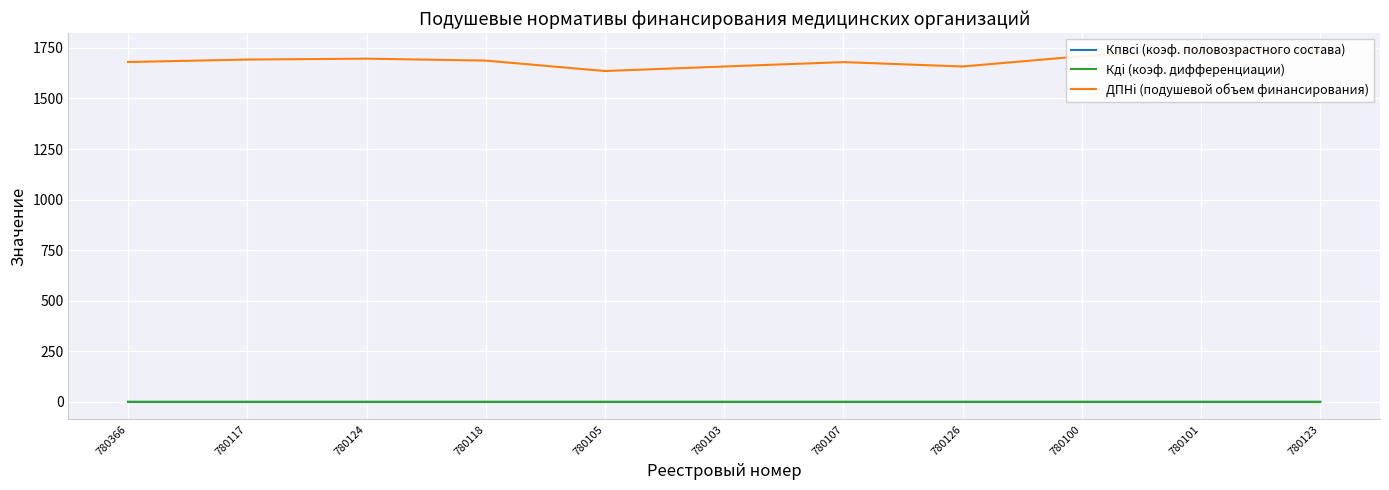

What is the total value across all series at 780117?

1694.3